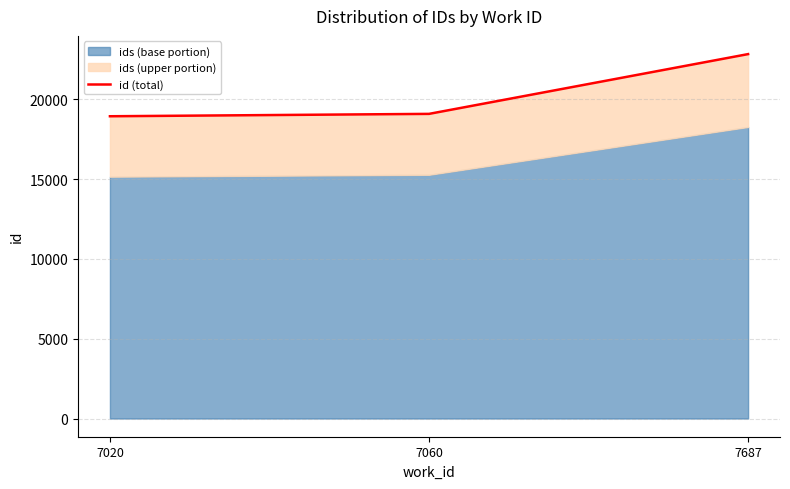

True or false: the data shows 22827 at 7687.

True